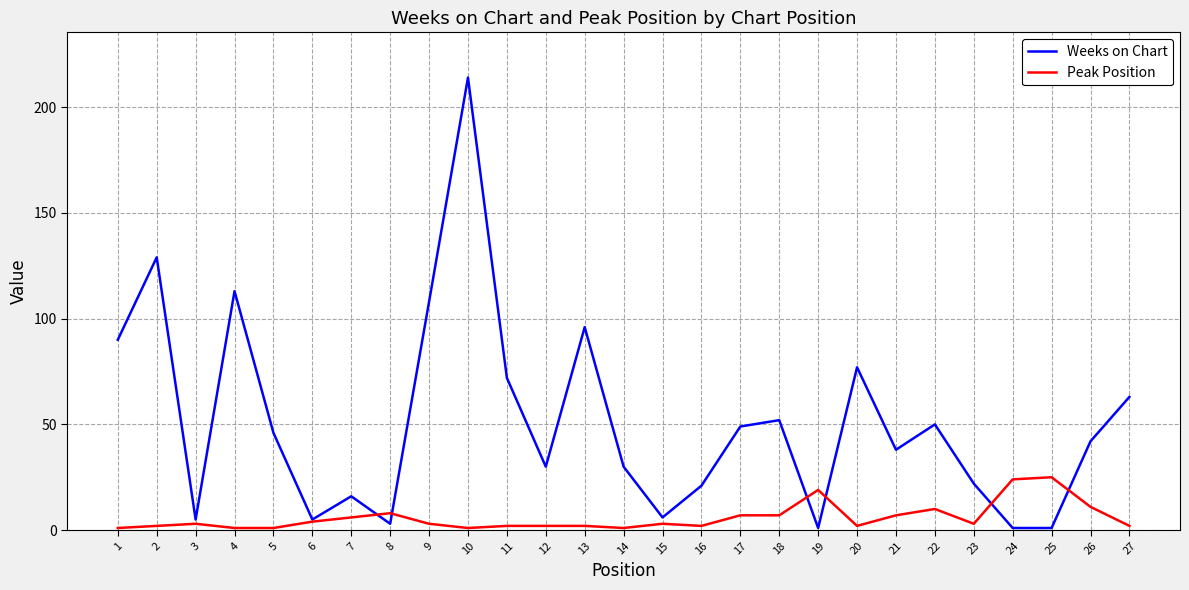

Is the value of Weeks on Chart at 13 greater than the value of Peak Position at 13?

Yes